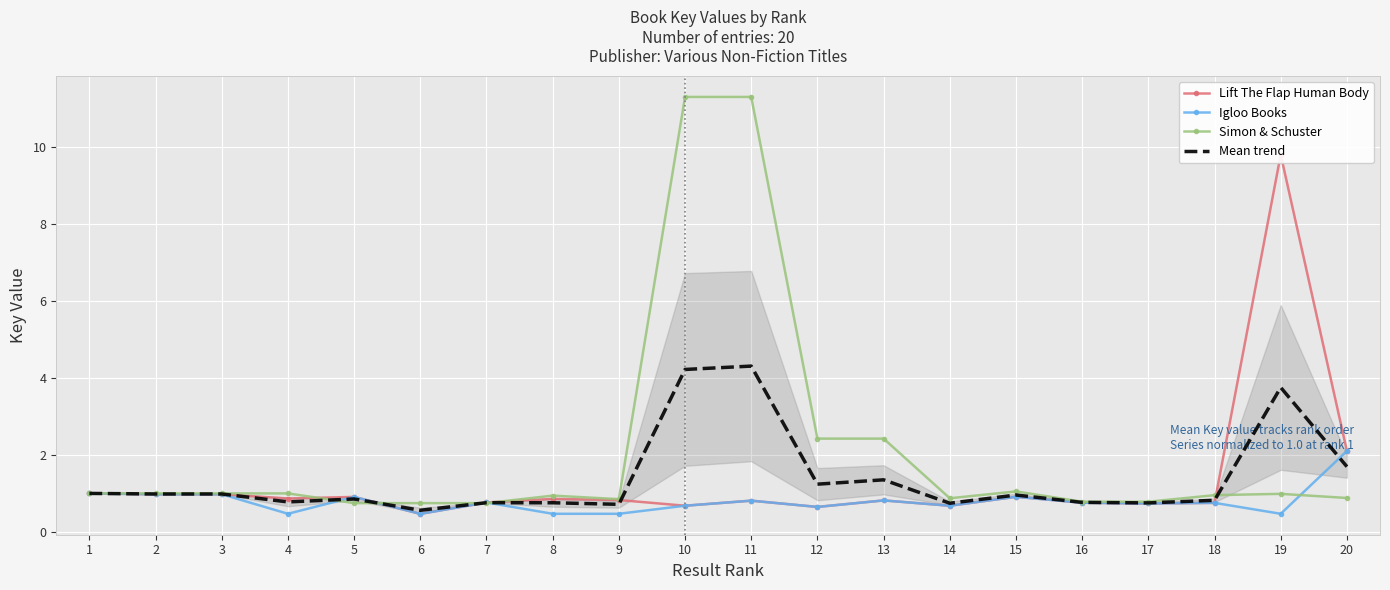

What is the difference between the second highest and minimum values in the Lift The Flap Human Body series?

1.6